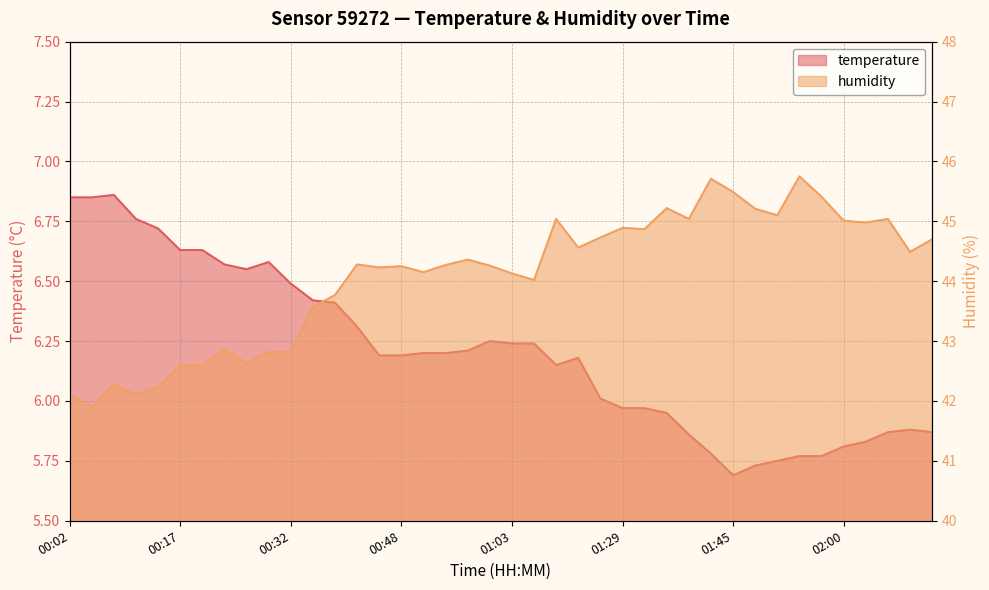

What is the spread (max minus min) of values at 00:44?

38.0